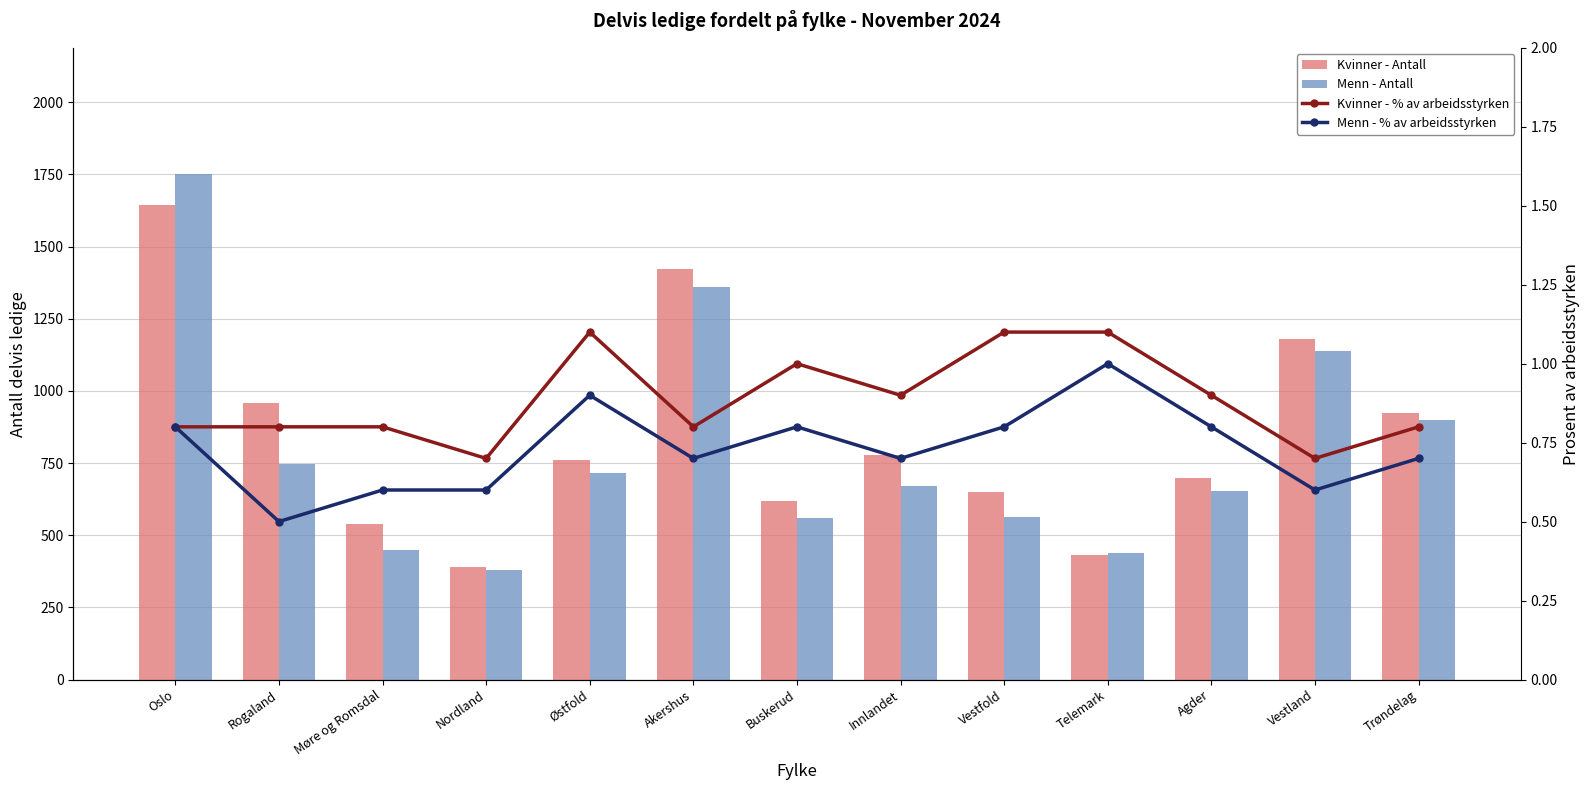

Which has a higher value, Buskerud or Oslo?

Oslo